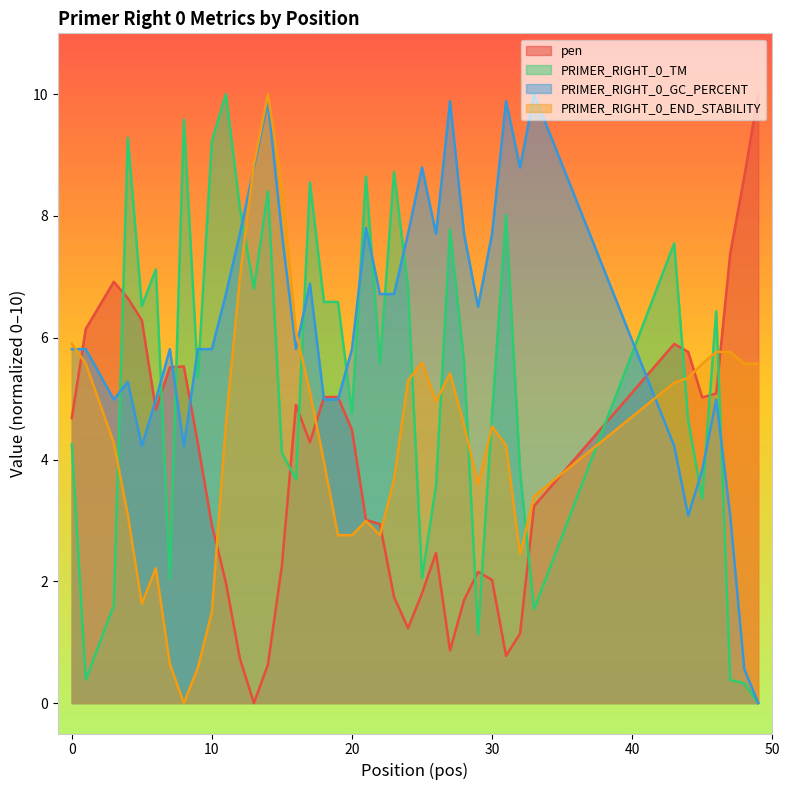

At which label does PRIMER_RIGHT_0_TM reach its peak?

11